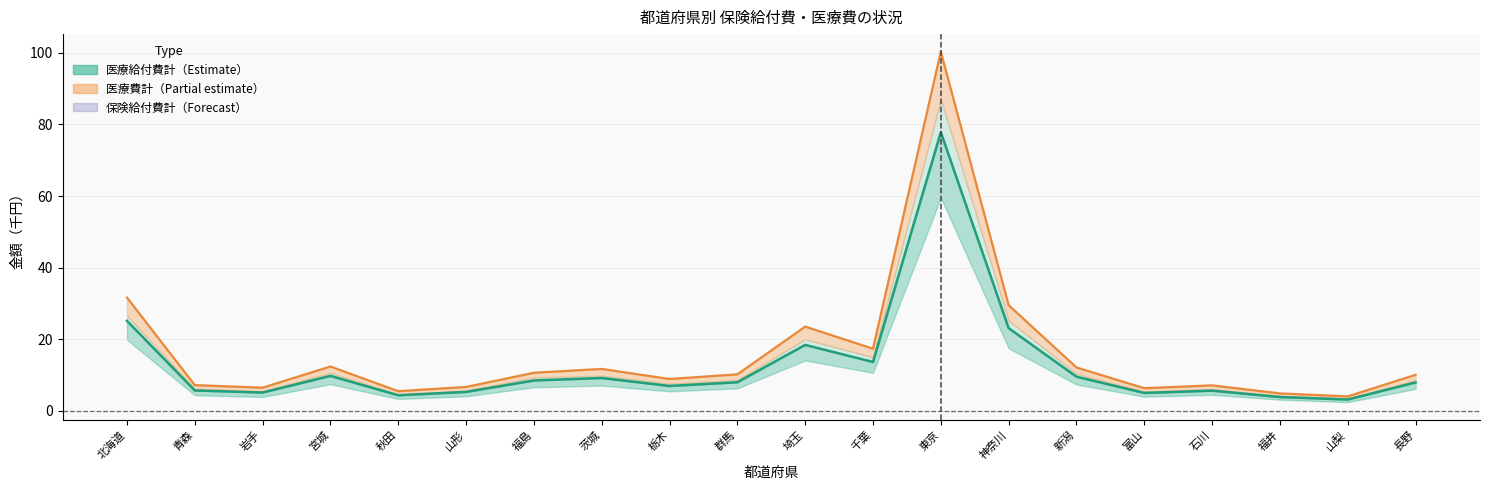

Between 群馬 and 福島, which is larger?

福島